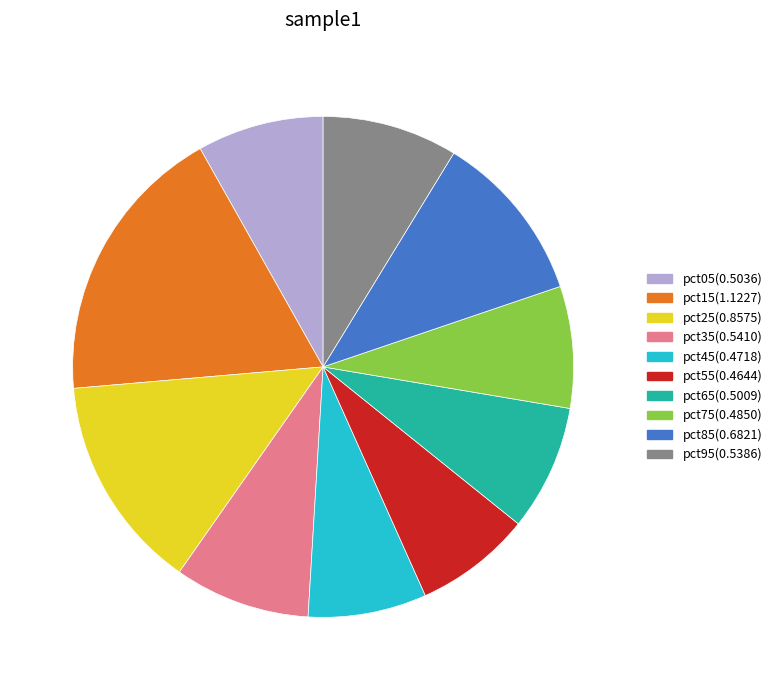

Is there any slice that represents more than half of the pie?

No